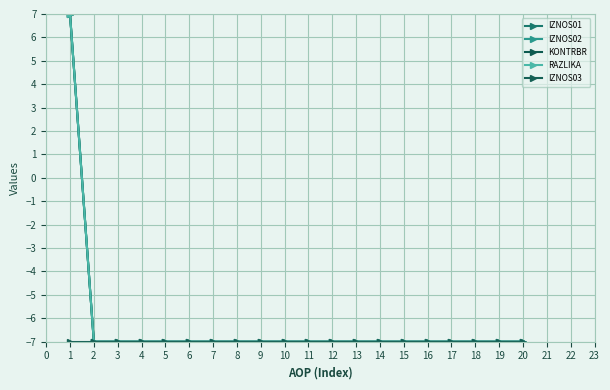

Does the chart have visible grid lines?

Yes